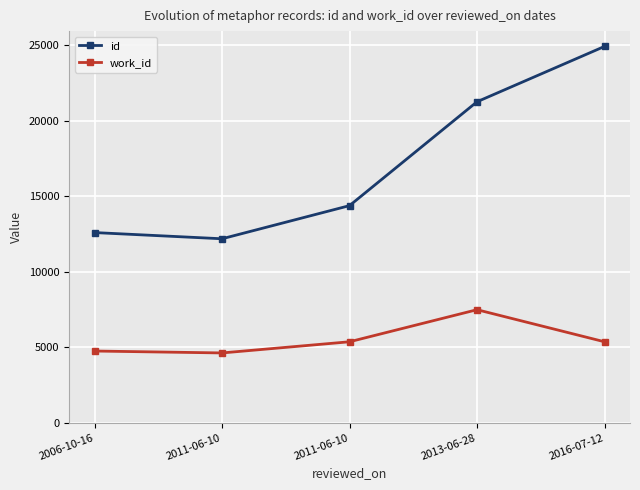

How many values in the id series are below 14383?

2